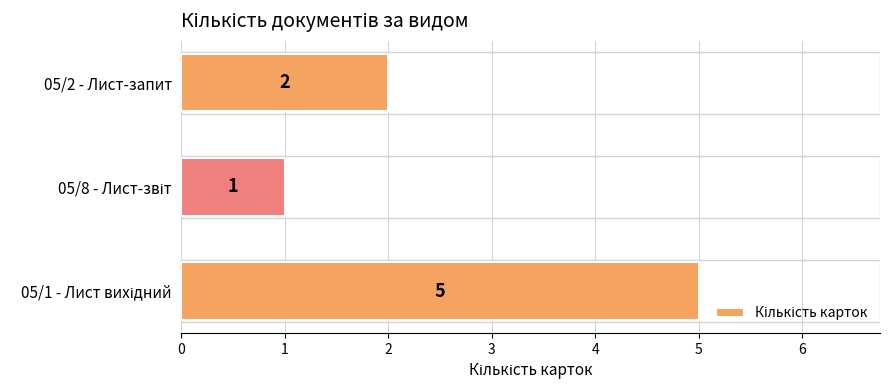

How many series are shown in this chart?

1